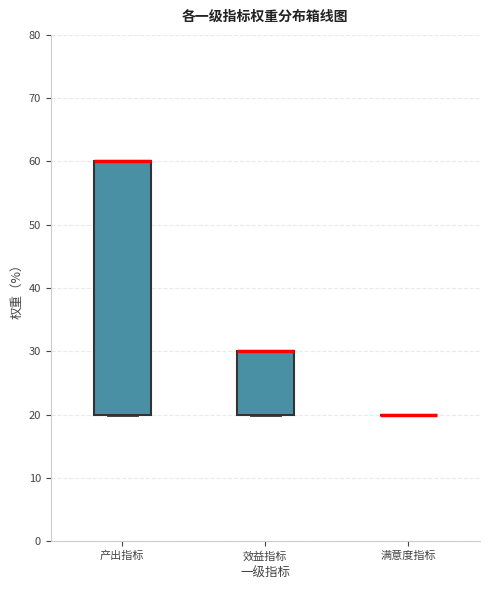

Reading left to right, read every box against the y-axis: the position of its median line, the range the box covers, and the ends of its whiskers. The values are not printed on the chart, so give them approximately, as read against the axis.

产出指标: median 60 (drawn on the box's upper edge), box 20 to 60, whiskers 20 to 60
效益指标: median 30 (drawn on the box's upper edge), box 20 to 30, whiskers 20 to 30
满意度指标: box collapsed to a line at 20, whiskers 20 to 20